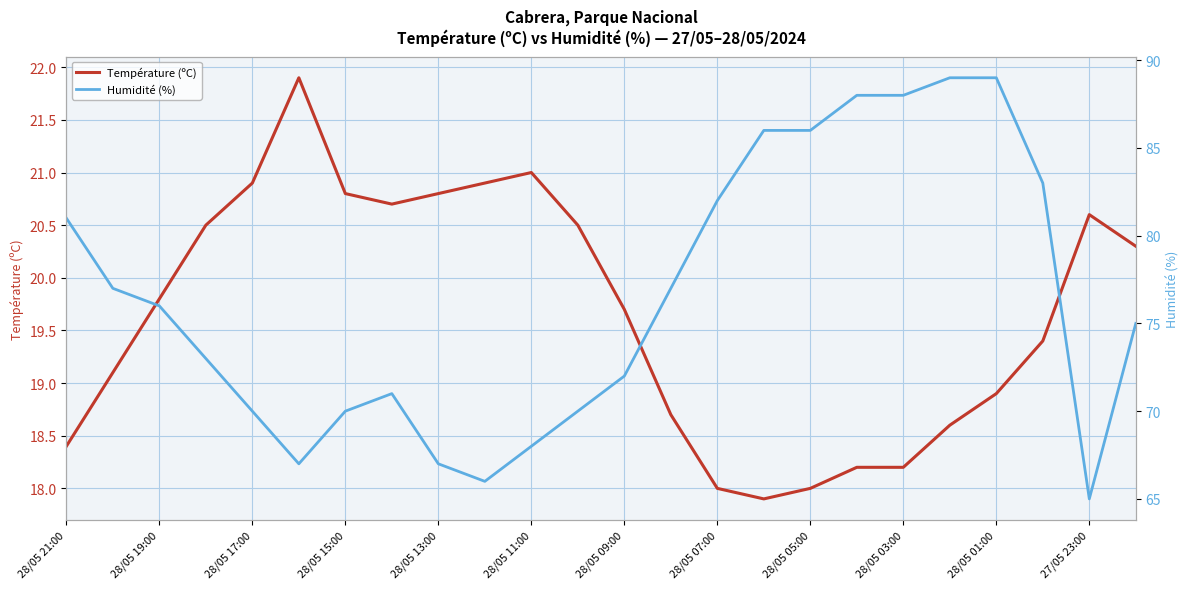

What is the maximum value shown in the chart?

89.0